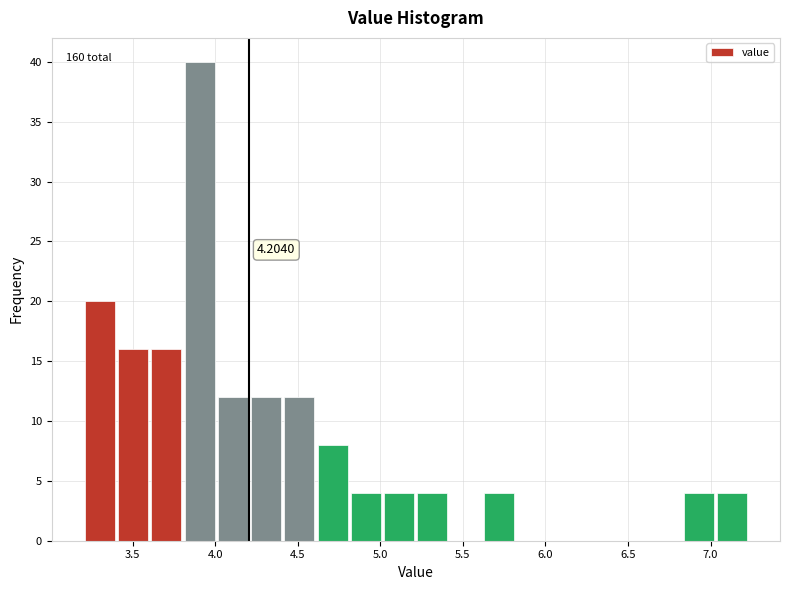

Over which range of the x-axis is the bar tallest?

3.80 to 4.00